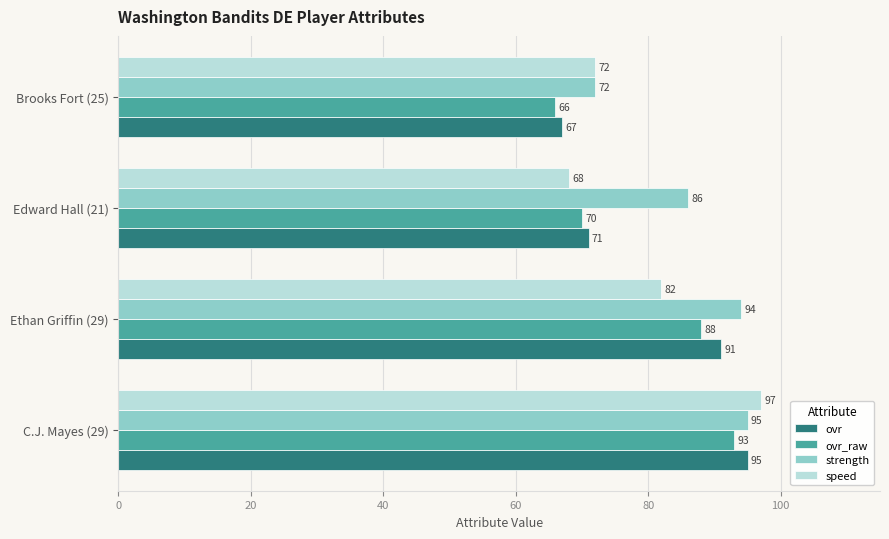

At Ethan Griffin (29), list the series in order from largest to smallest.

strength, ovr, ovr_raw, speed